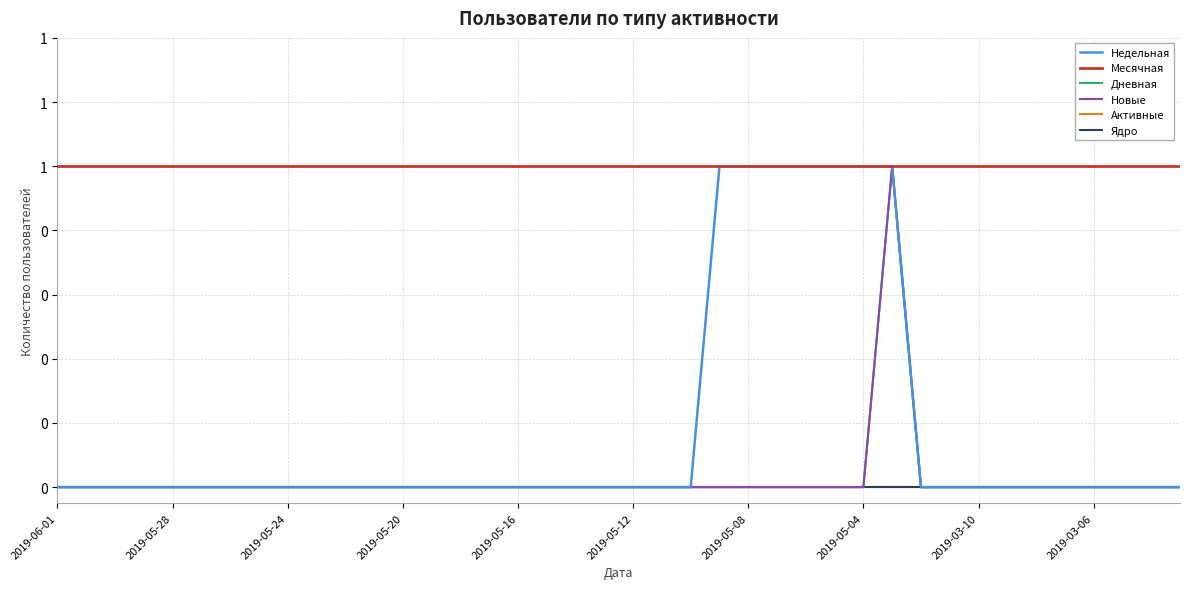

Where is Месячная nearest to the value 1?

2019-06-01